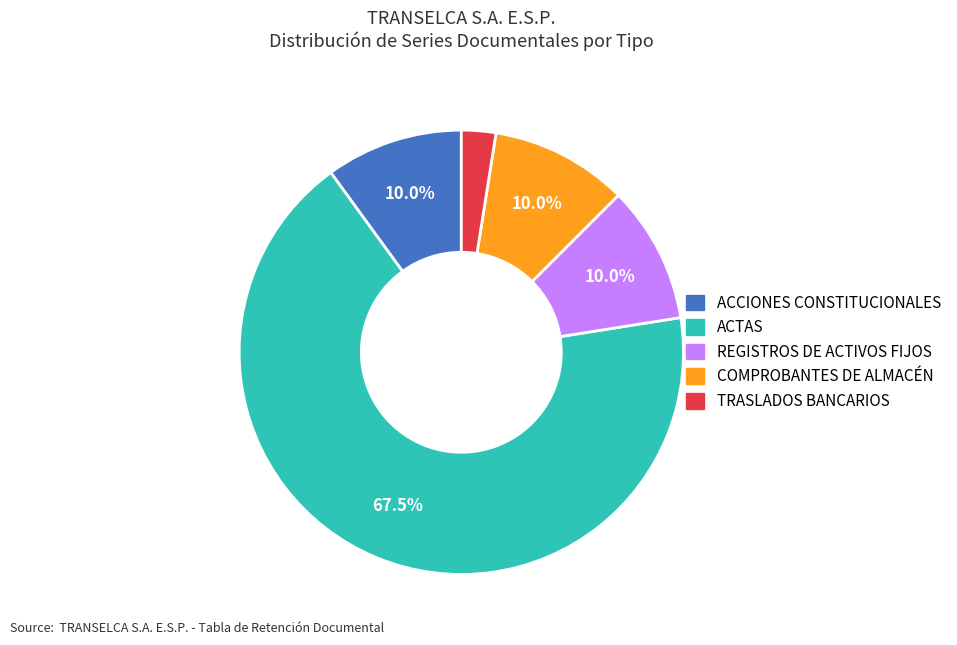

What is the majority slice?

ACTAS